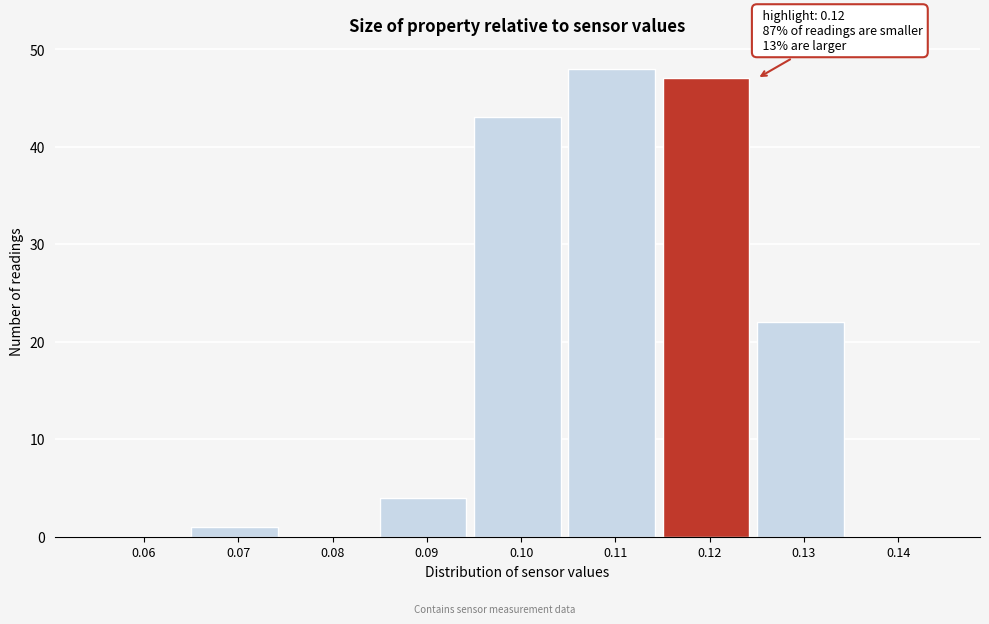

Reading left to right, list all the values displayed in this chart.

0.06=0	0.07=1	0.08=0	0.09=4	0.10=43	0.11=48	0.12=47	0.13=22	0.14=0